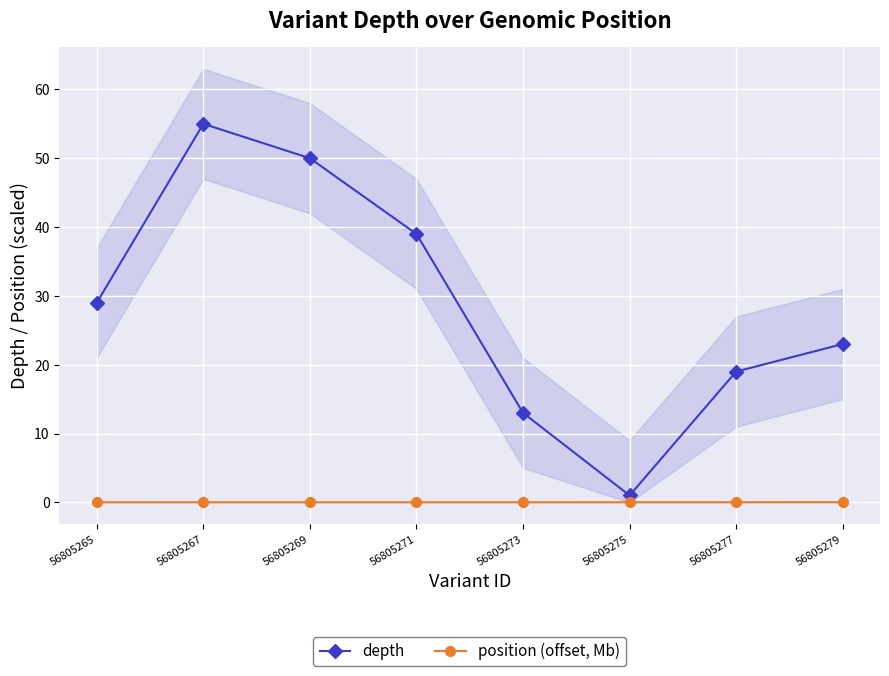

The depth series shows 1.0 at 56805275. True or false?

True